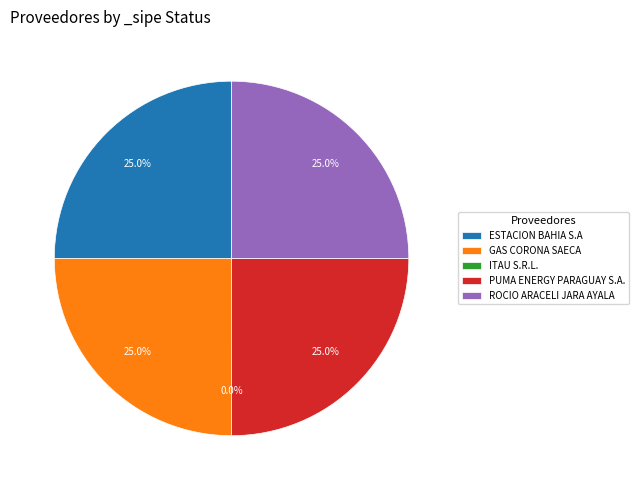

What percentage is NOT represented by ESTACION BAHIA S.A?

75.0%